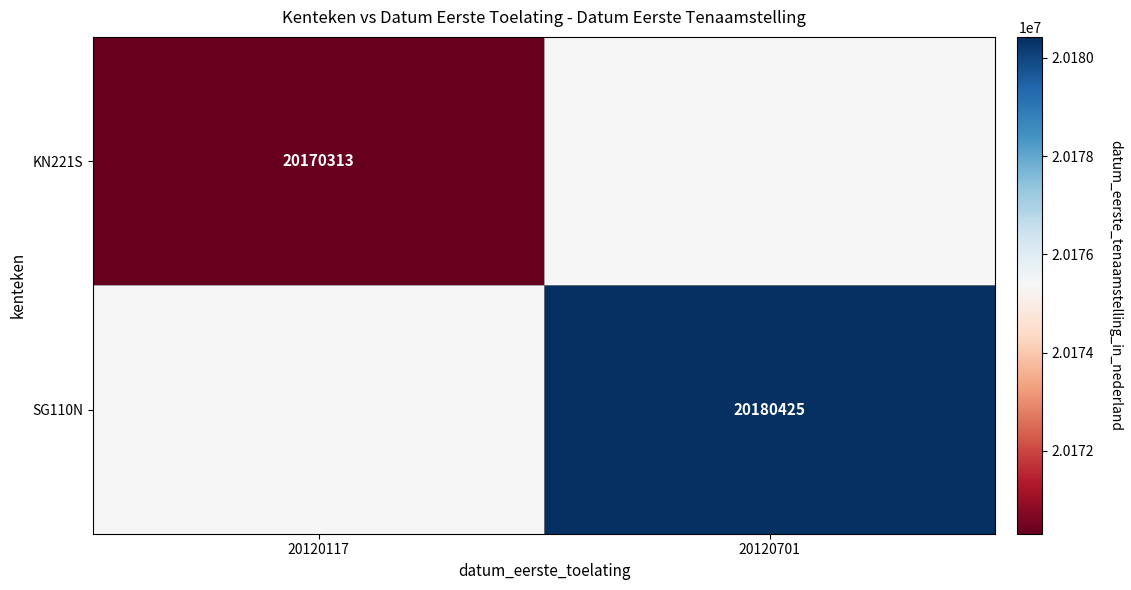

At which category is the sum across all series the highest?

20120701